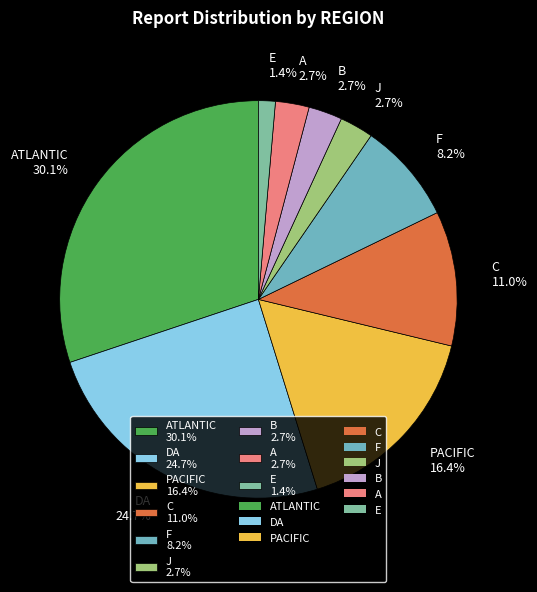

Between DA 24.7% and ATLANTIC 30.1%, which is larger?

ATLANTIC 30.1%